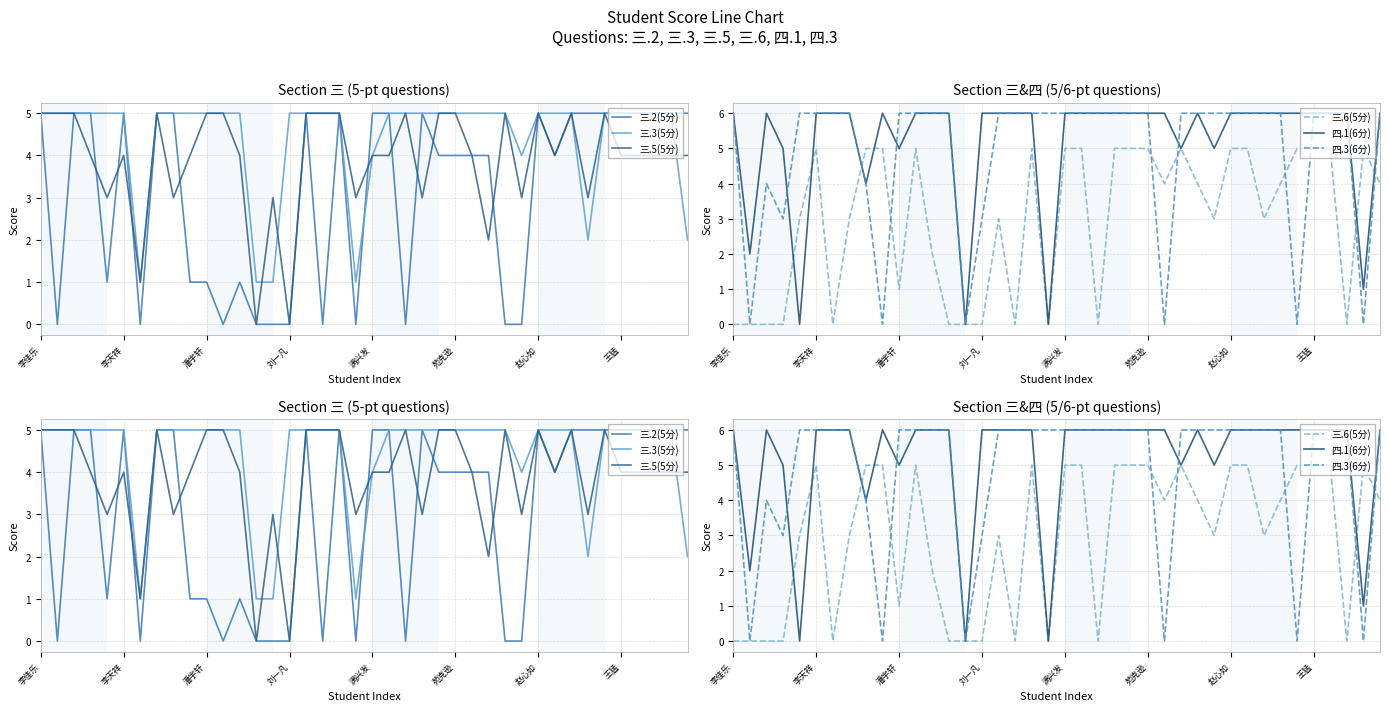

Between 18 and 潘宇轩, which is larger?

18